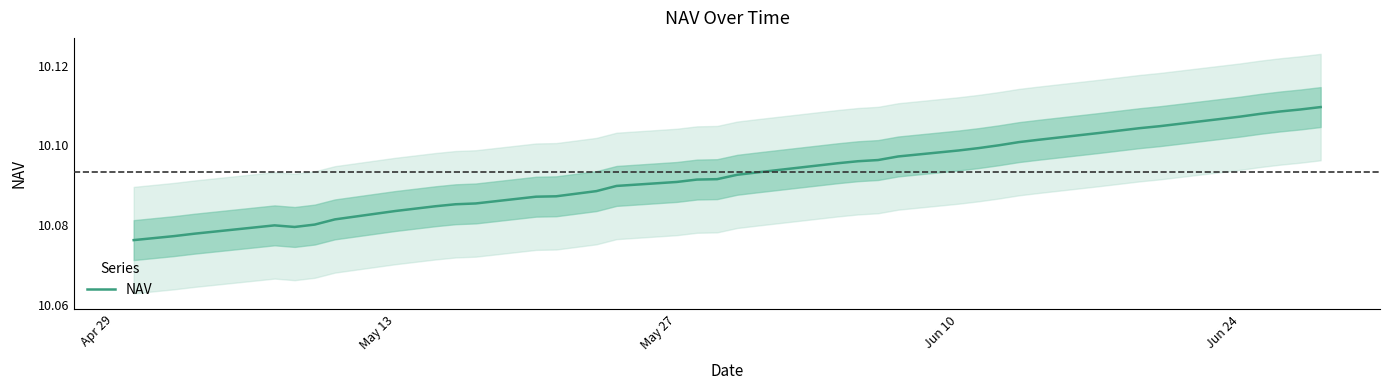

Count the values in the range 10 to 11.

40